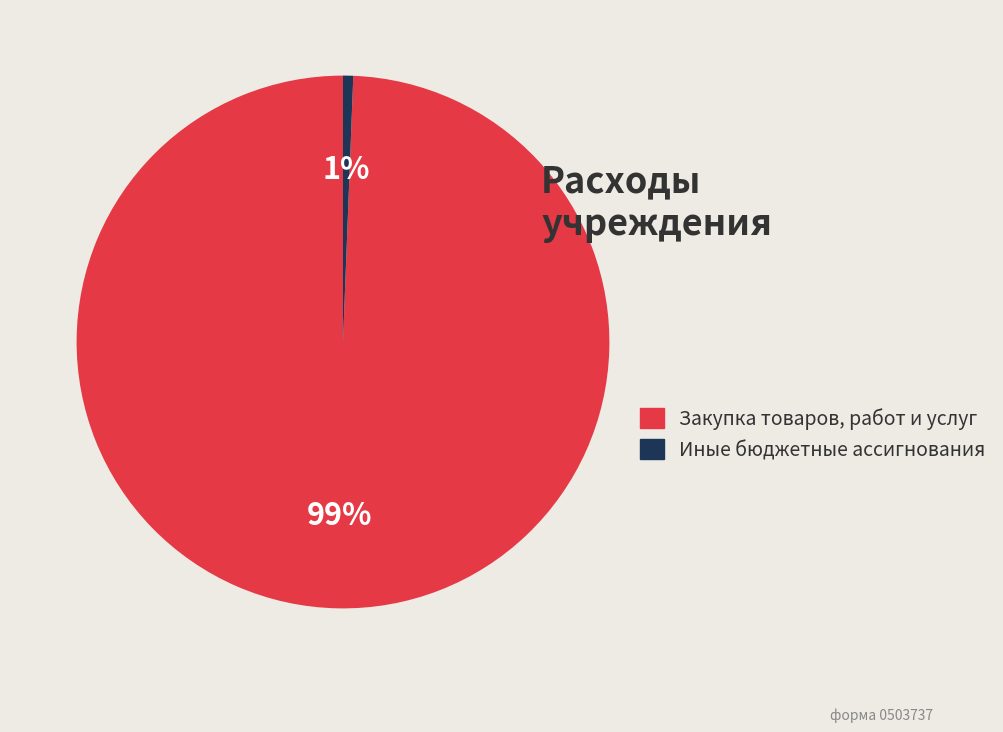

Which slice is the largest?

Закупка товаров, работ и услуг